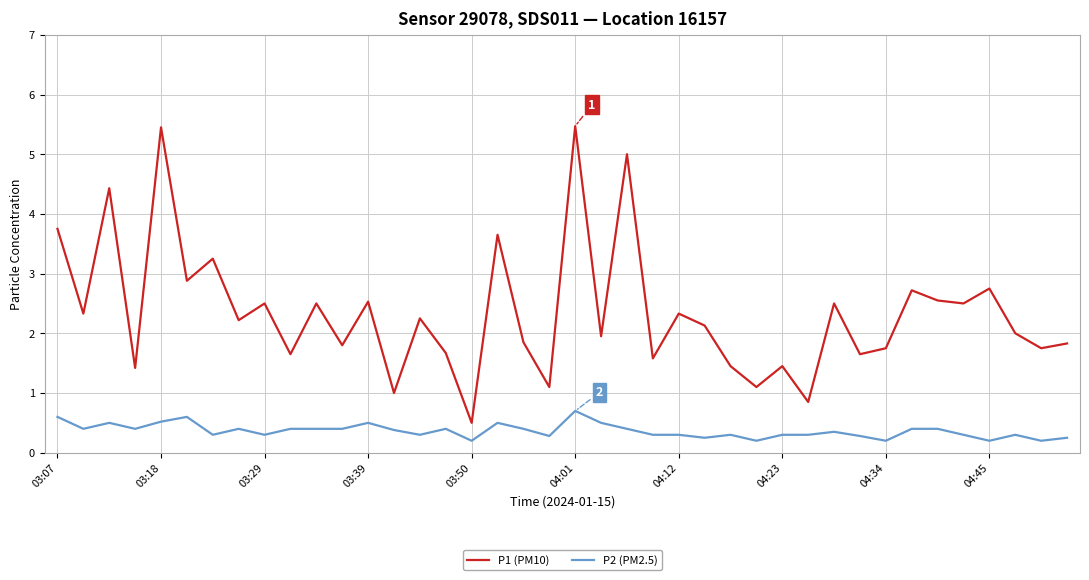

True or false: P1 (PM10) and P2 (PM2.5) intersect in this chart.

False